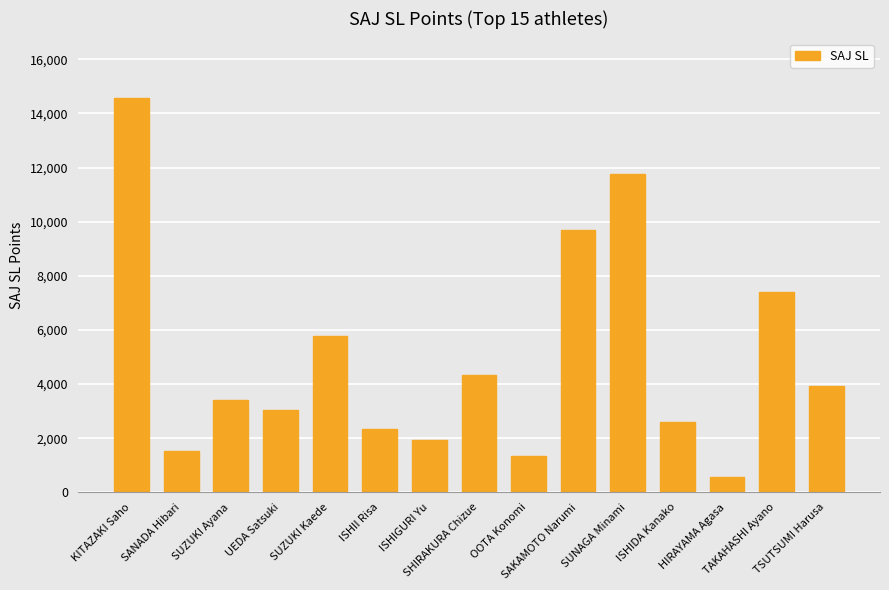

Is it true that the value at TSUTSUMI Harusa is 3933?

True